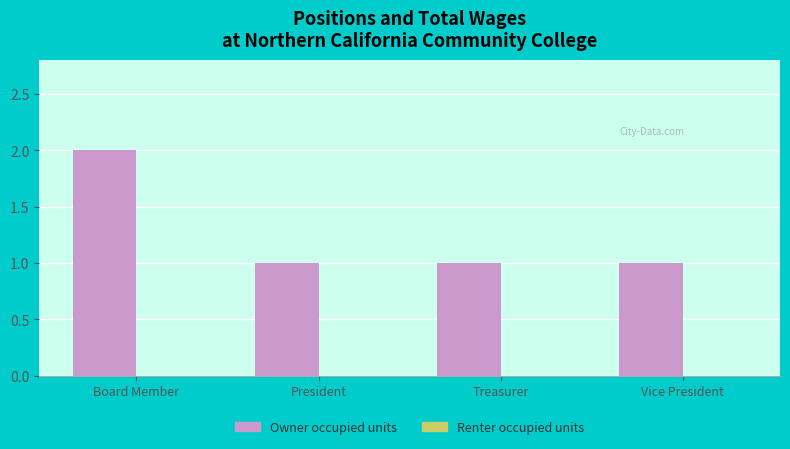

Reading right to left, list all the values displayed in this chart.

Vice President=1	Treasurer=1	President=1	Board Member=2